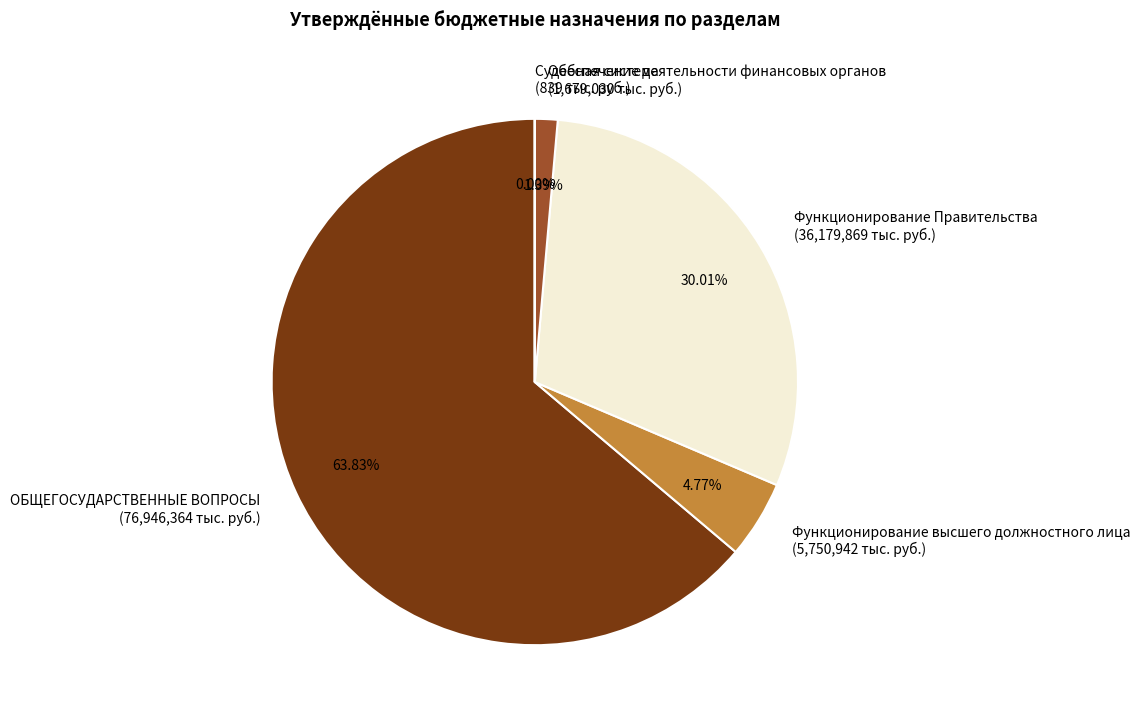

Between Функционирование высшего должностного лица (5,750,942 тыс. руб.) and ОБЩЕГОСУДАРСТВЕННЫЕ ВОПРОСЫ (76,946,364 тыс. руб.), which is larger?

ОБЩЕГОСУДАРСТВЕННЫЕ ВОПРОСЫ (76,946,364 тыс. руб.)